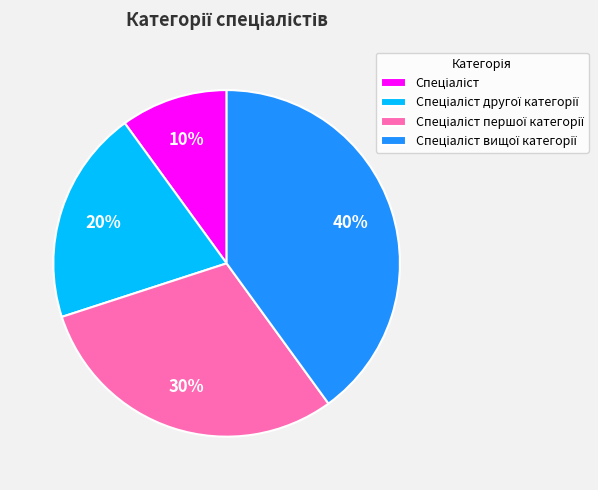

To the nearest percent, what is the average slice percentage?

25%